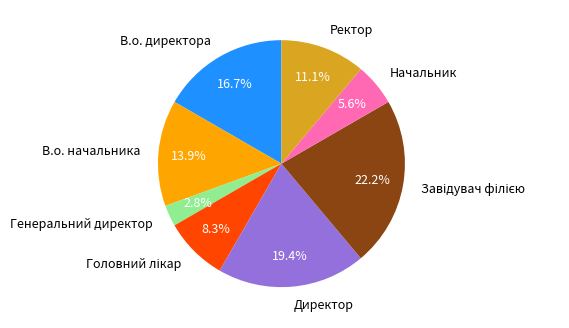

What percentage is the В.о. начальника slice, to the nearest percent?

14%